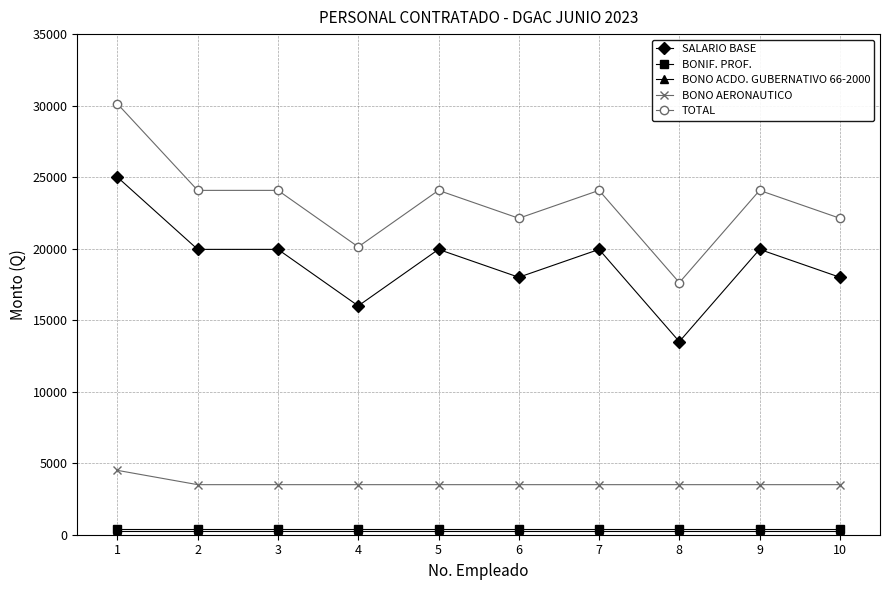

Does the chart have visible grid lines?

Yes